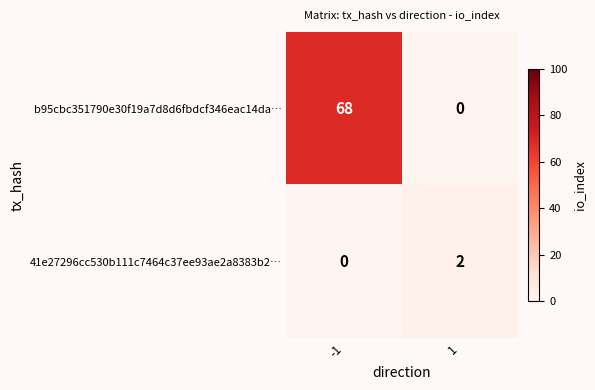

Reading left to right, list all the values displayed in this chart.

b95cbc351790e30f19a7d8d6fbdcf346eac14da…: -1=68	1=0
41e27296cc530b111c7464c37ee93ae2a8383b2…: -1=0	1=2